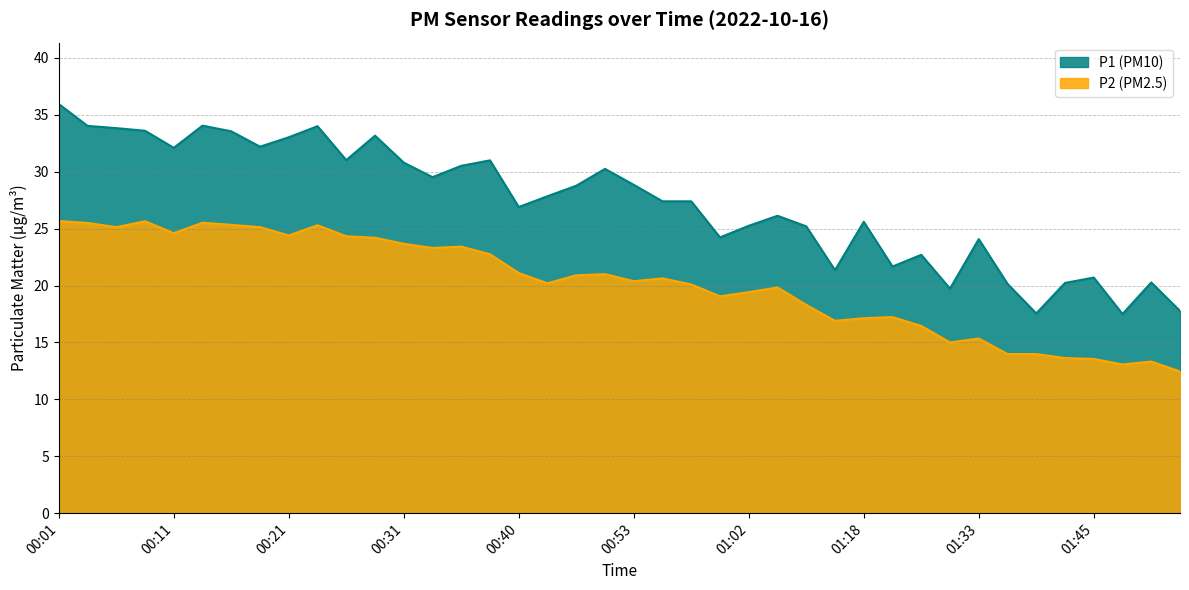

At which category is the sum across all series the highest?

00:01